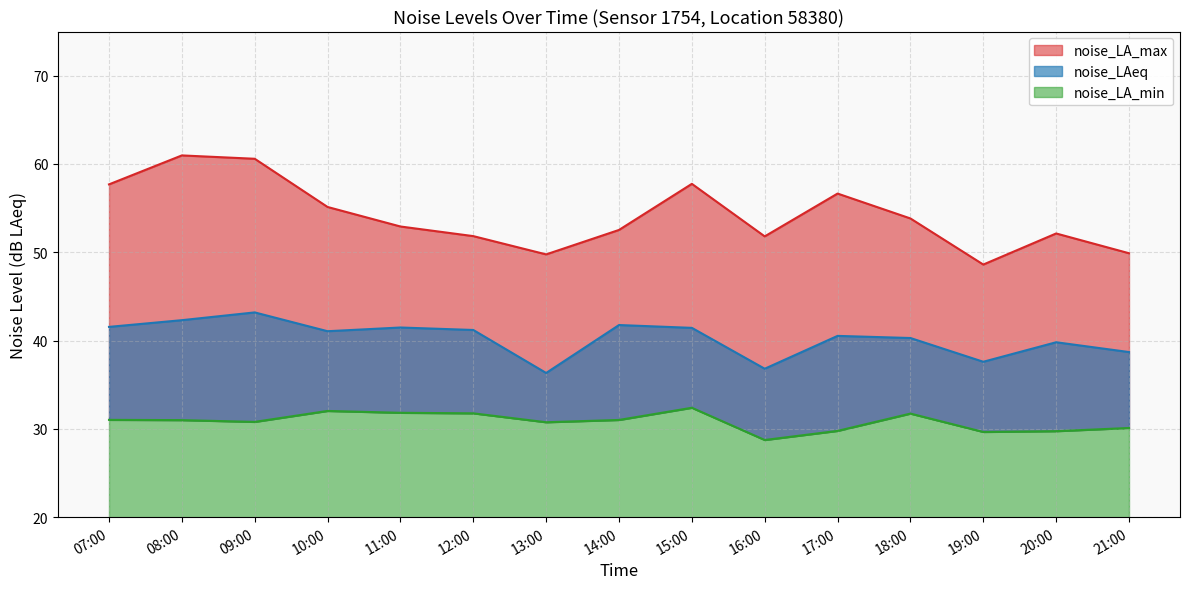

What is the sum of all noise_LA_max values?

812.1